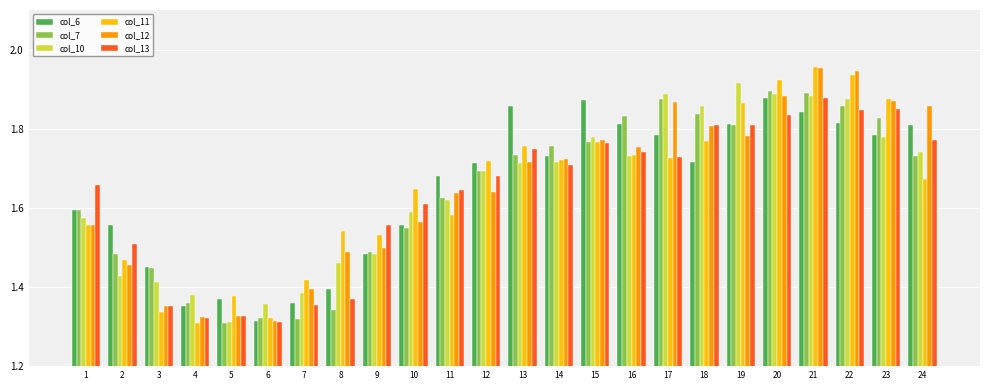

True or false: col_10 has a value of 1.7 at 12.

True